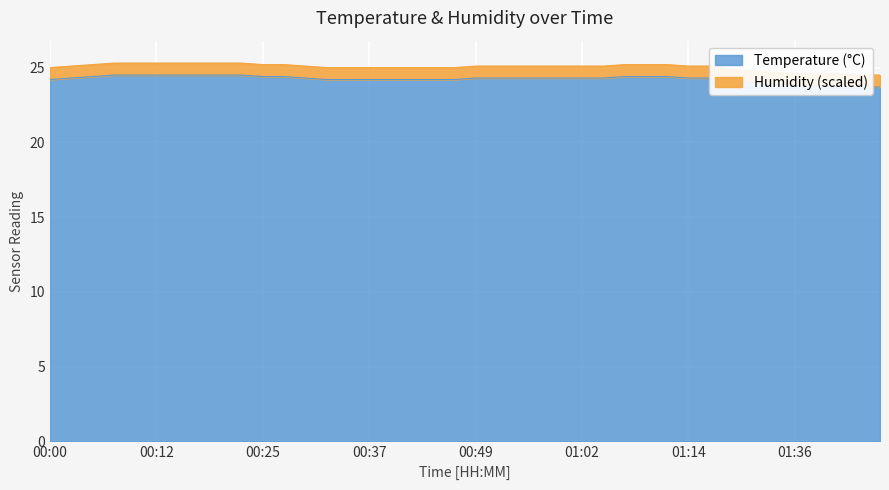

List the labels in order of value, smallest first.

01:43, 01:46, 01:36, 01:38, 01:41, 01:33, 01:31, 01:29, 00:00, 00:32, 00:34, 00:37, 00:39, 00:42, 00:45, 00:47, 00:02, 00:29, 00:49, 00:52, 00:54, 00:57, 00:59, 01:02, 01:04, 01:14, 01:17, 00:05, 00:25, 00:27, 01:07, 01:09, 01:12, 00:07, 00:10, 00:12, 00:15, 00:17, 00:20, 00:22